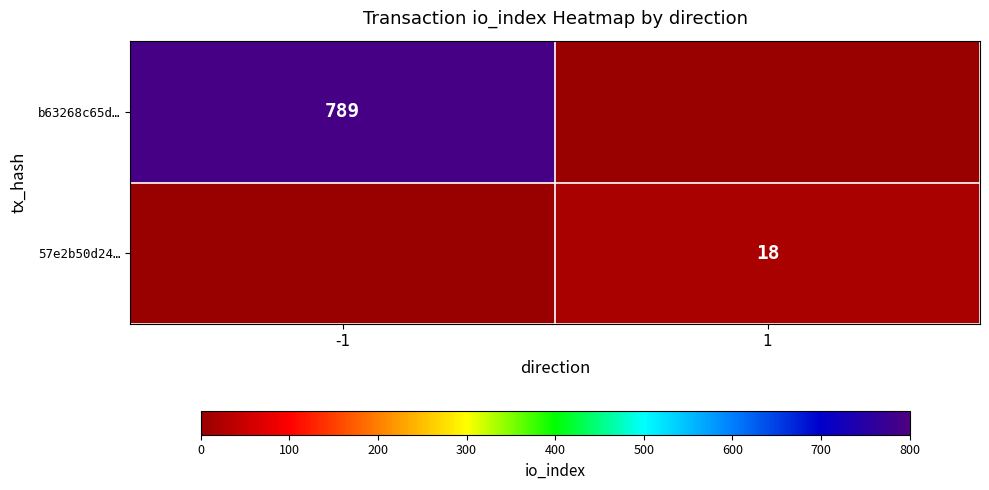

Is the value of 57e2b50d24… at 1 greater than the value of b63268c65d… at -1?

No